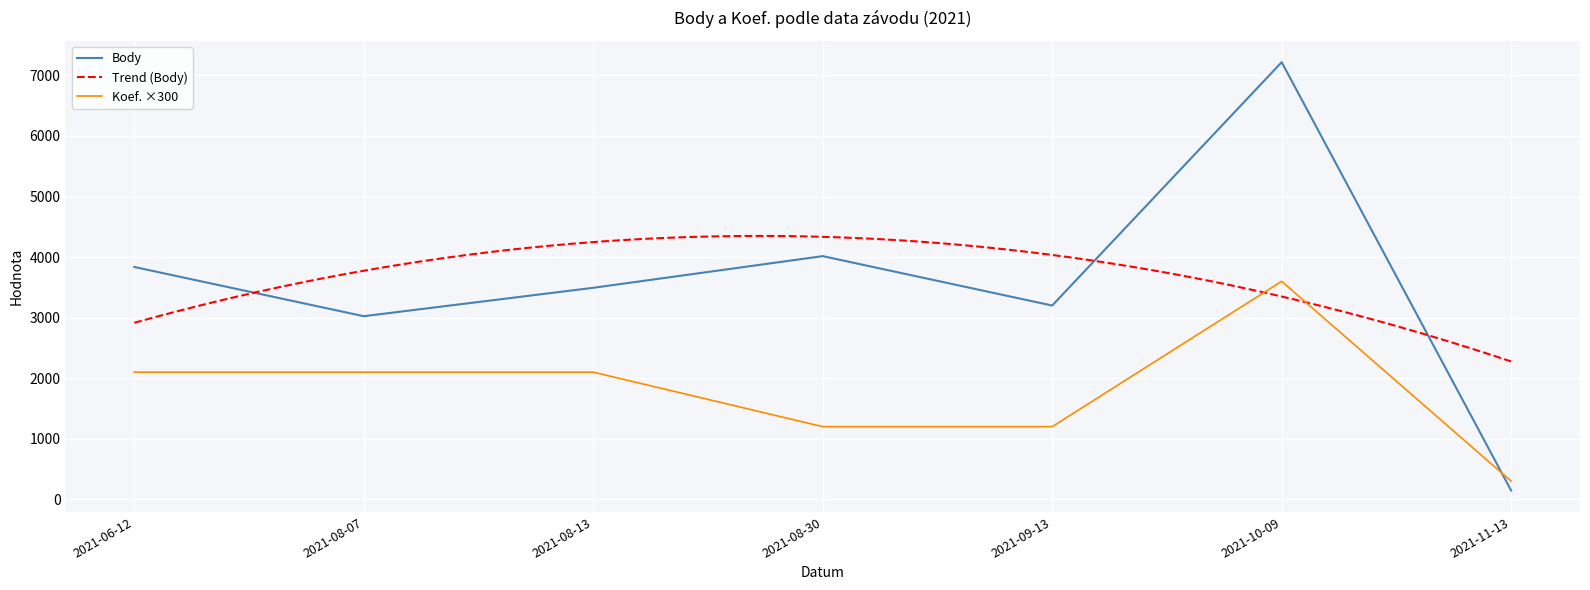

At 2021-08-13, list the series in order from smallest to largest.

Koef., Body